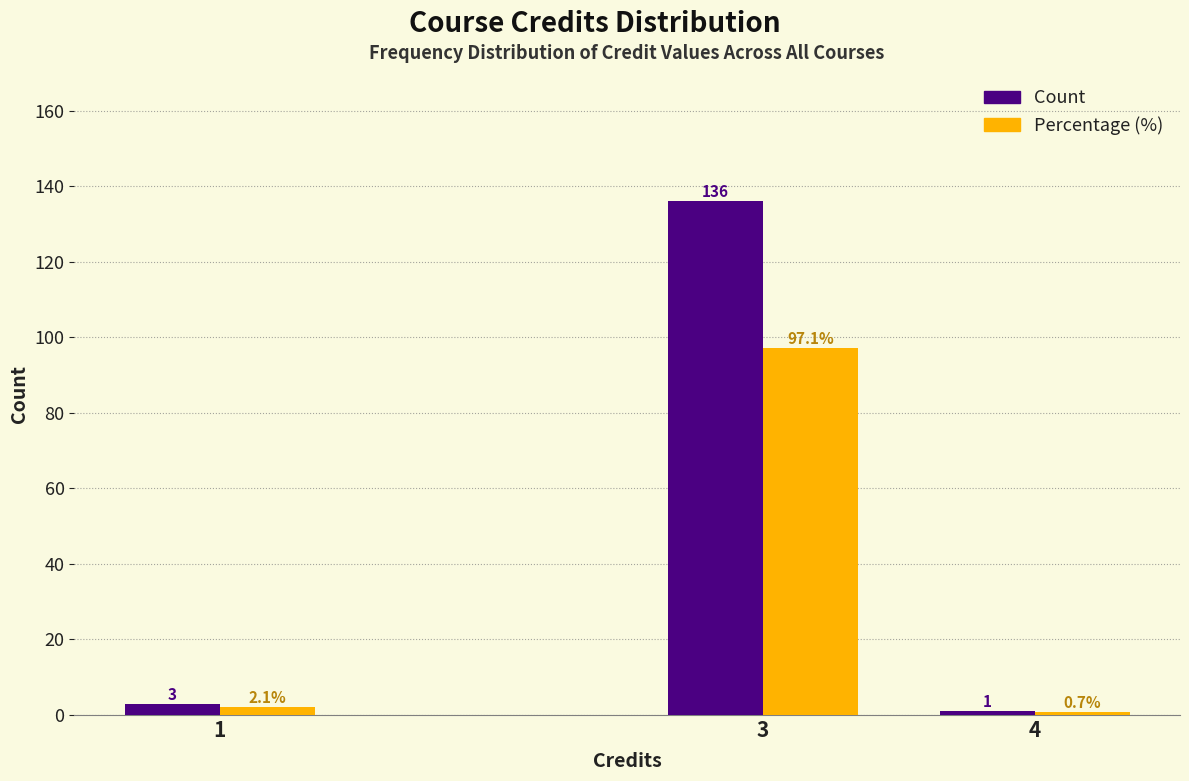

Reading left to right, transcribe all the data shown in this chart.

Count: 1=3.0	3=136.0	4=1.0
Percentage (%): 1=2.1	3=97.1	4=0.7